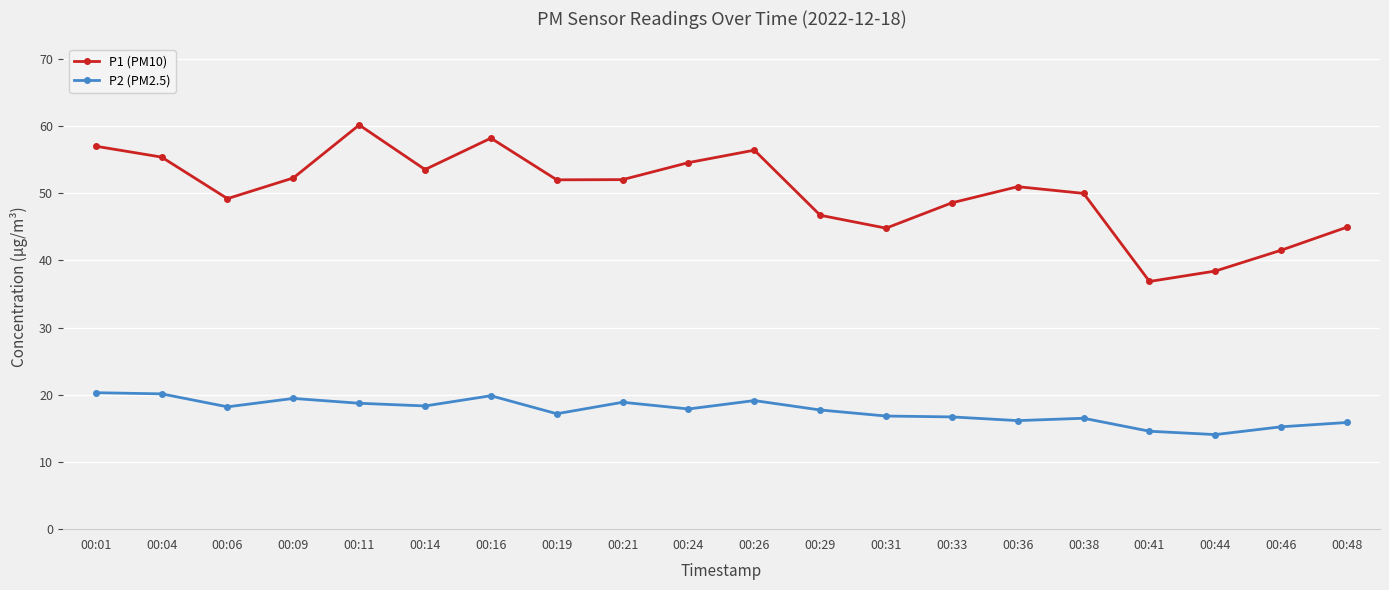

What is the average value of the P1 (PM10) series?

50.2